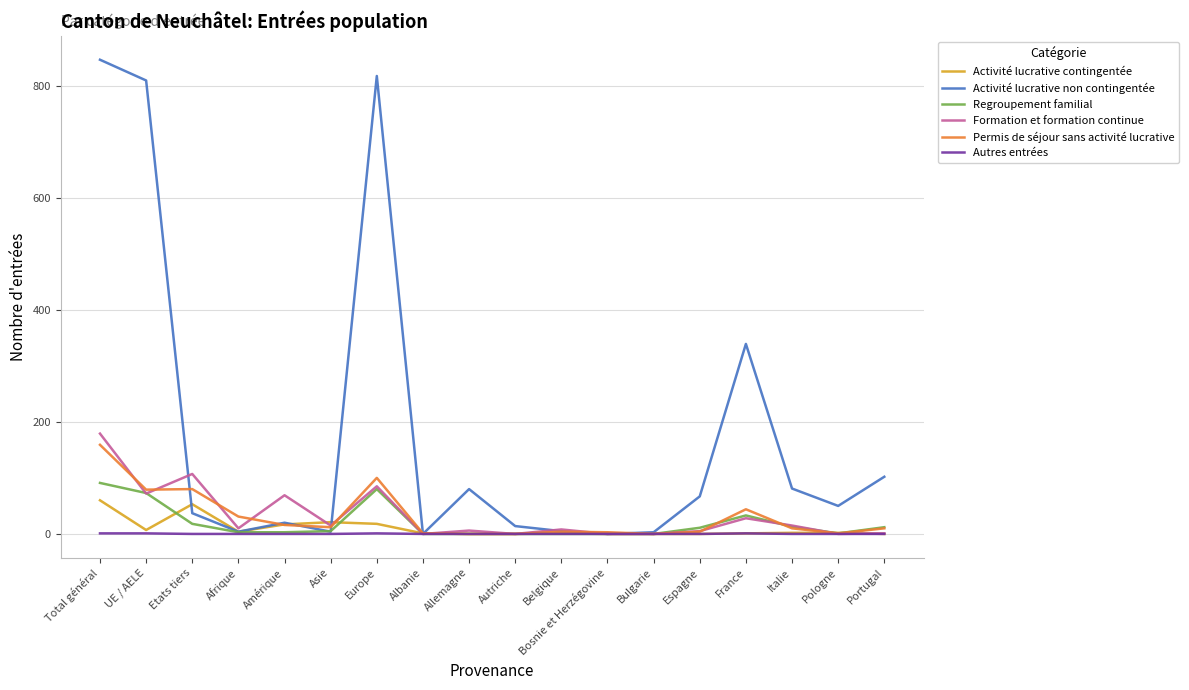

Which series has the largest total across all categories?

Activité lucrative non contingentée